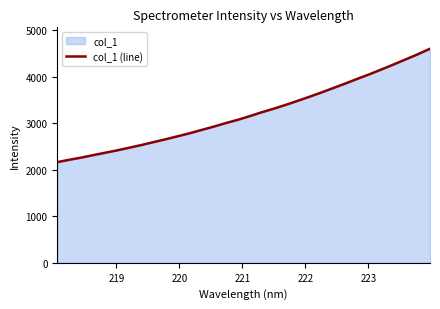

What is the maximum value shown in the chart?

4607.1